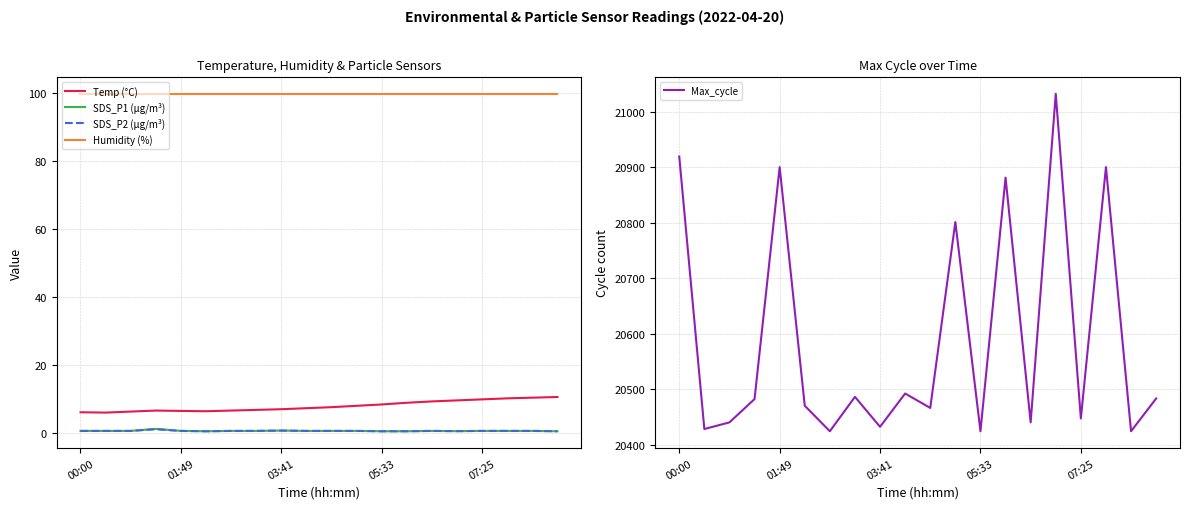

Is it true that SDS_P1 (µg/m³) equals 0.1 at 13?

False